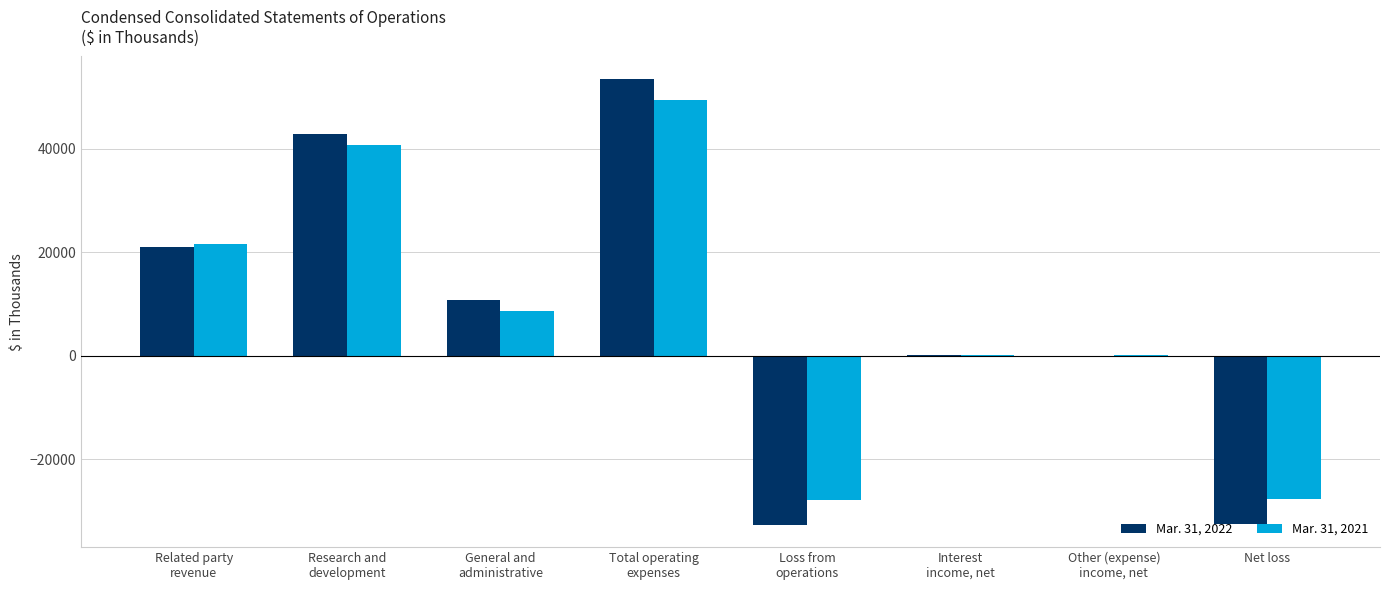

Which category has the highest value across all series?

Total operating
expenses